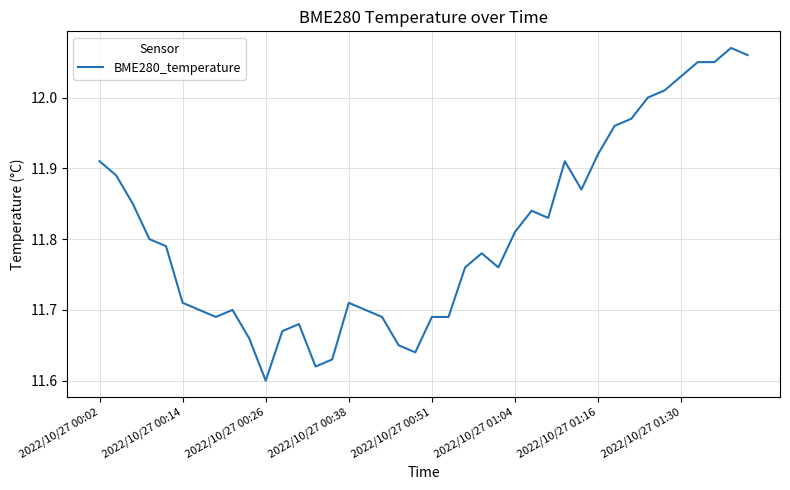

Is it true that the value at 2022/10/27 00:26 is 11.6?

True